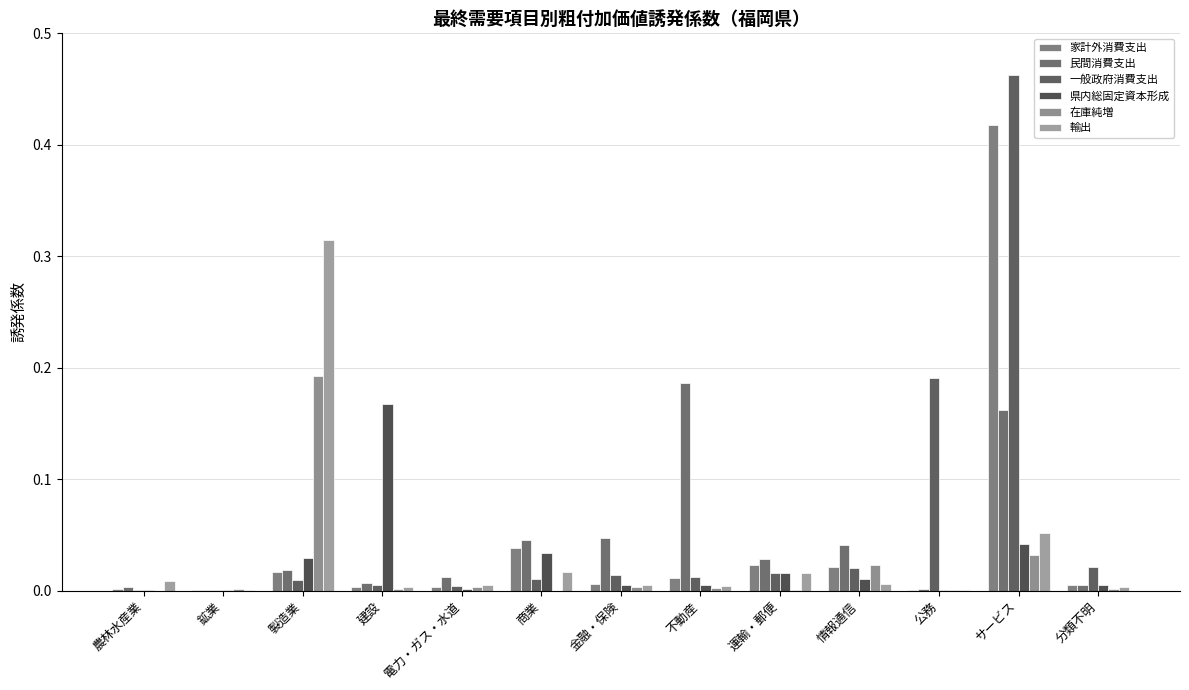

How many categories are shown in the chart?

13